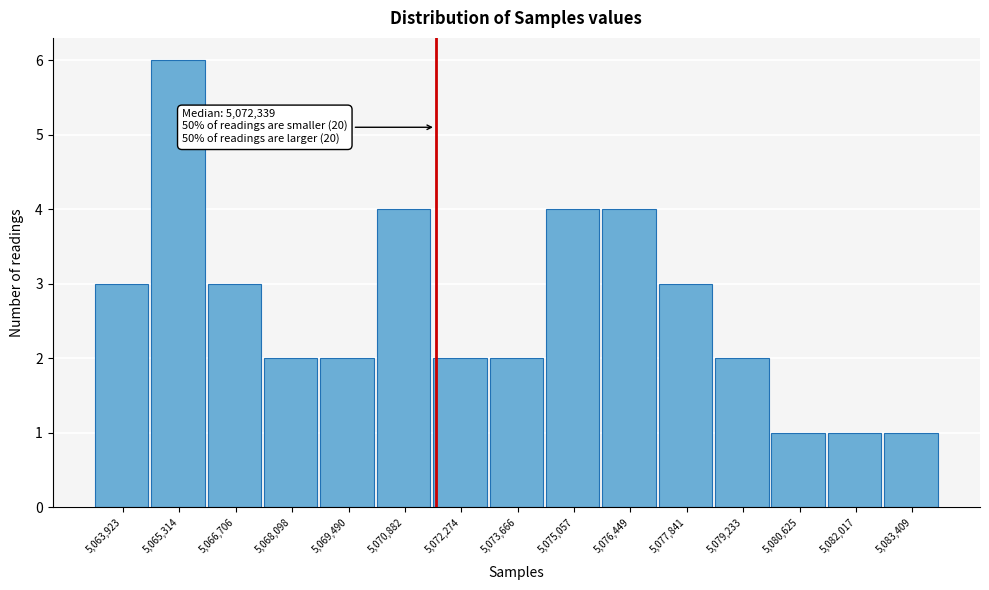

Reading left to right, list all the values displayed in this chart.

3	6	3	2	2	4	2	2	4	4	3	2	1	1	1